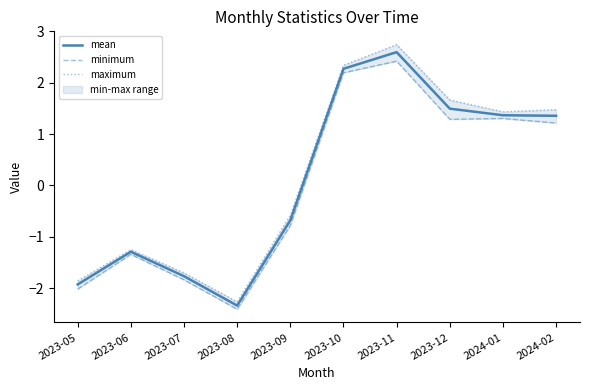

How many data points does each series have?

10